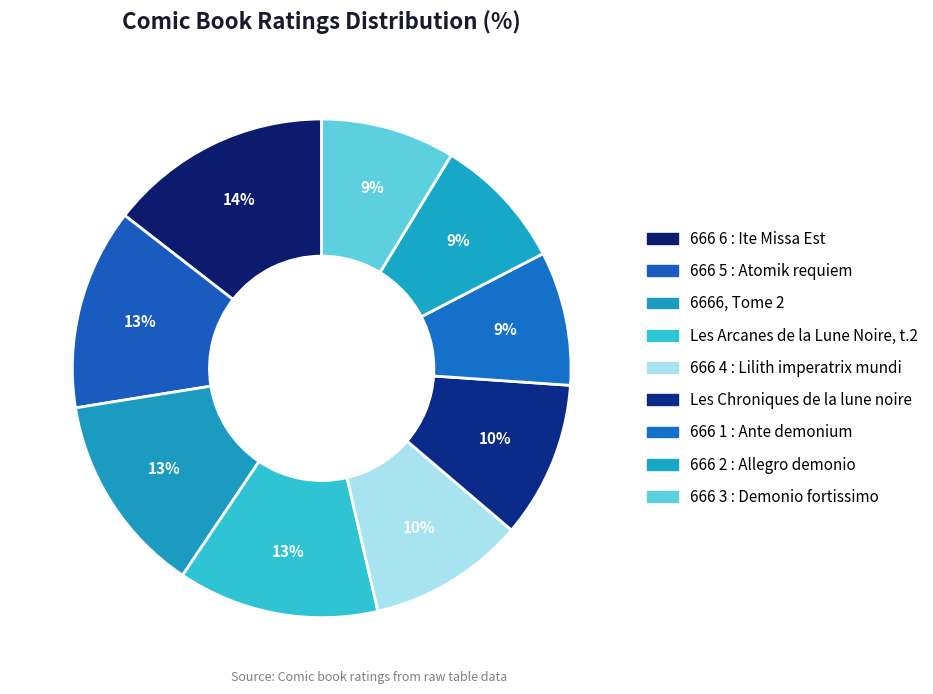

Which category has the smallest portion of the pie?

666 1 : Ante demonium